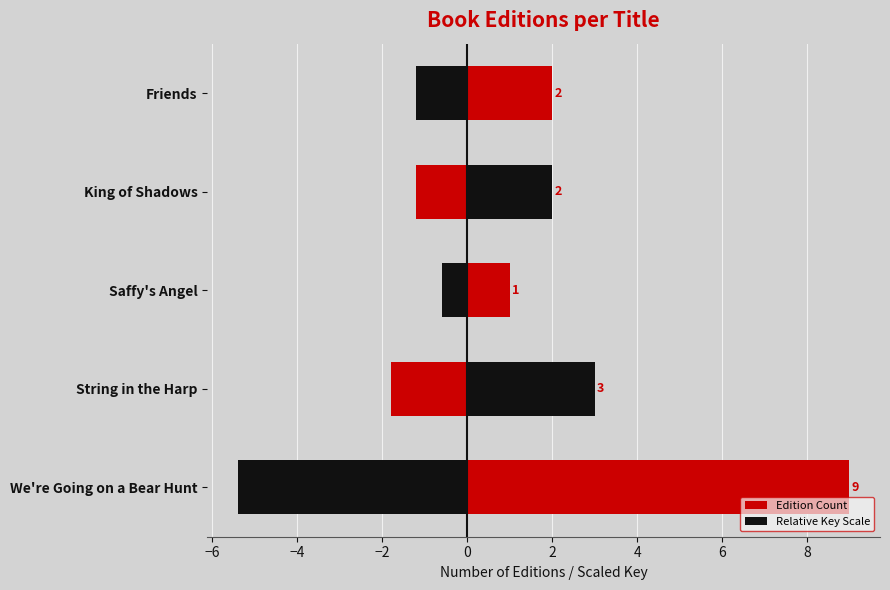

True or false: Relative Key Scale has a value of -1.9 at Friends.

False